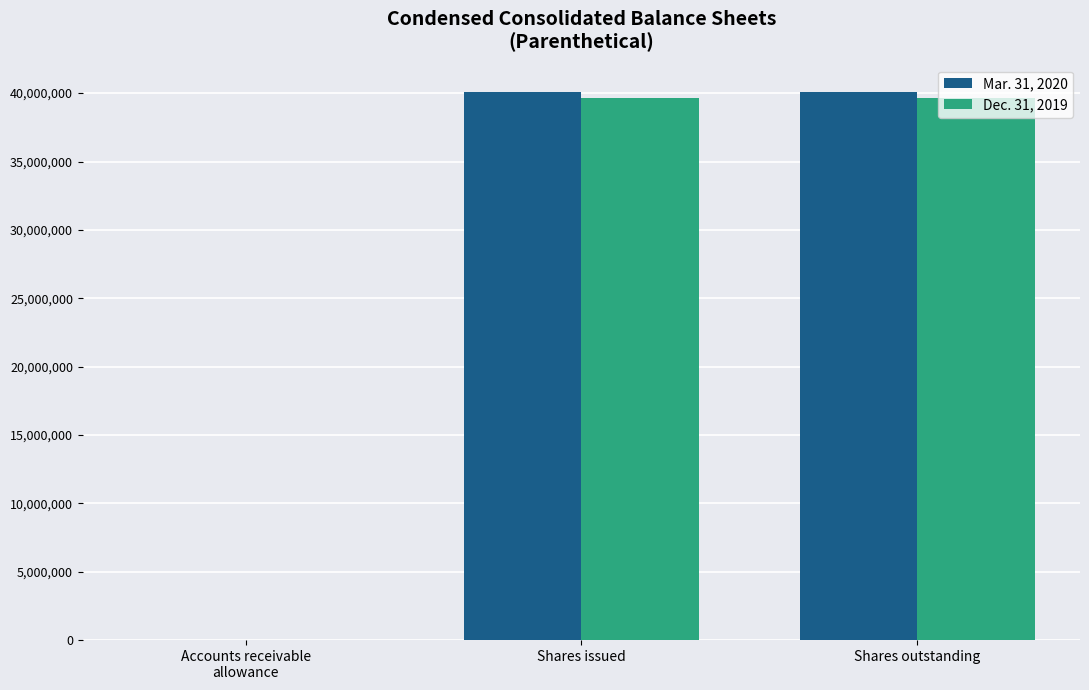

Reading left to right, what are all the values shown in this chart?

Mar. 31, 2020: Accounts receivable
allowance=1096	Shares issued=40077000	Shares outstanding=40077000
Dec. 31, 2019: Accounts receivable
allowance=1124	Shares issued=39655000	Shares outstanding=39655000